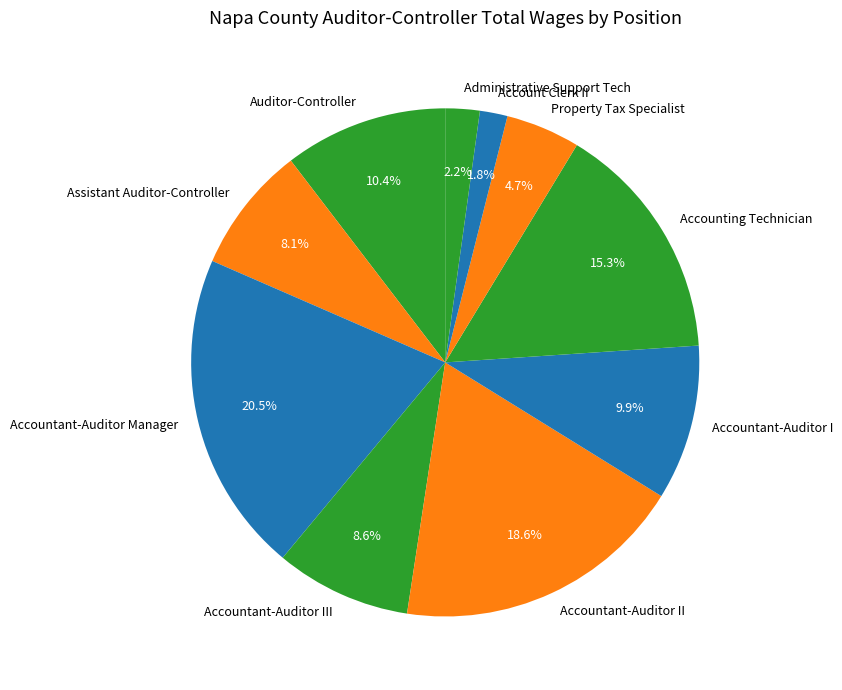

Approximately how many times larger is the value at Property Tax Specialist compared to Assistant Auditor-Controller?

0.6